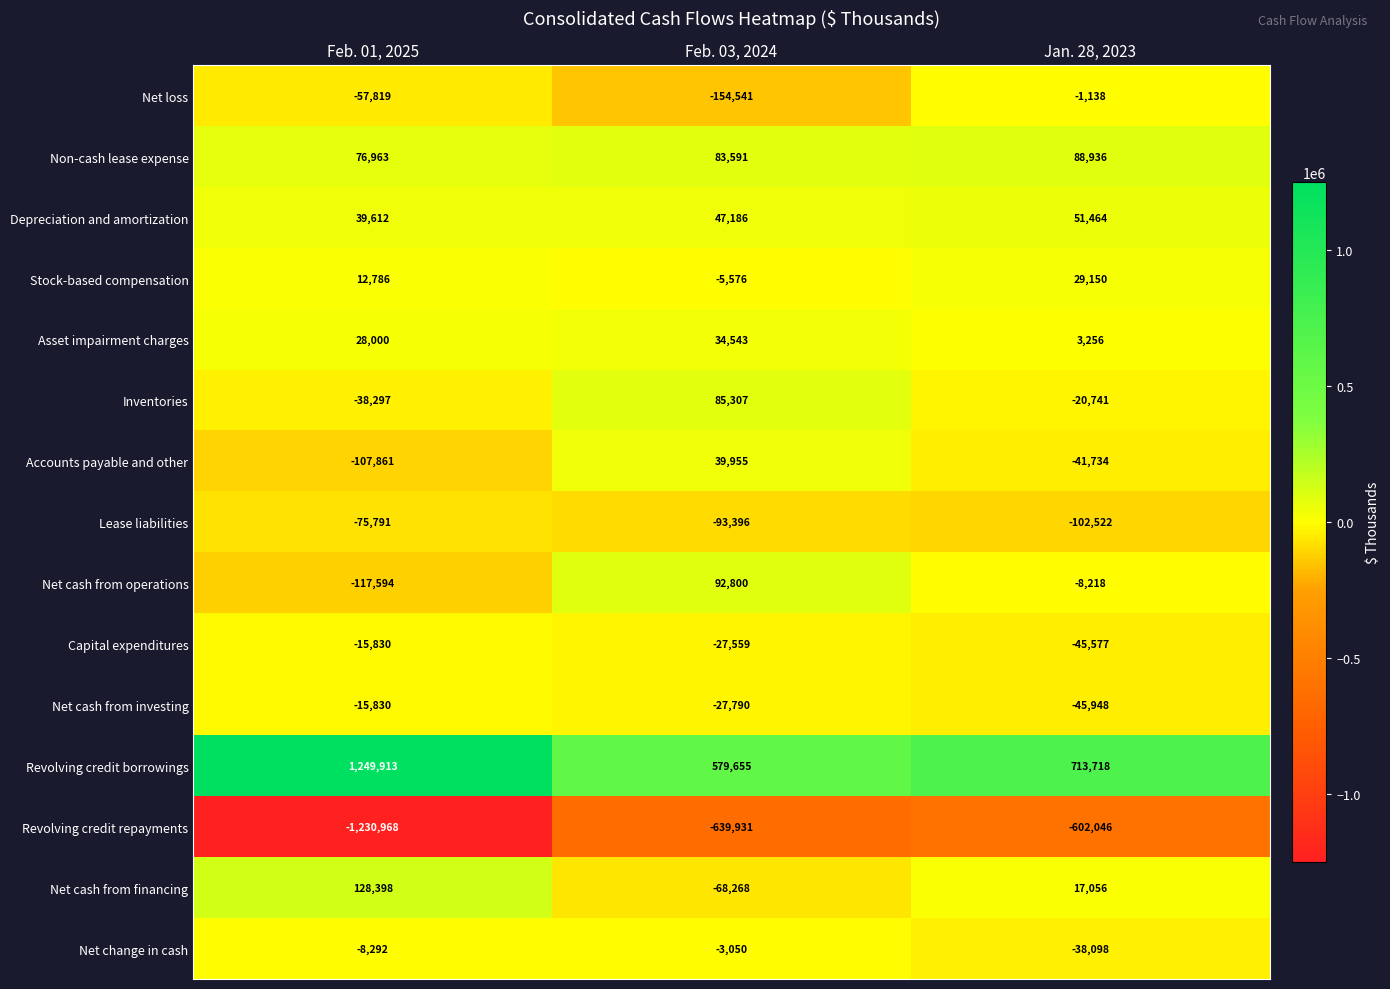

What is the difference between the Net change in cash values at Jan. 28, 2023 and Feb. 01, 2025?

29806